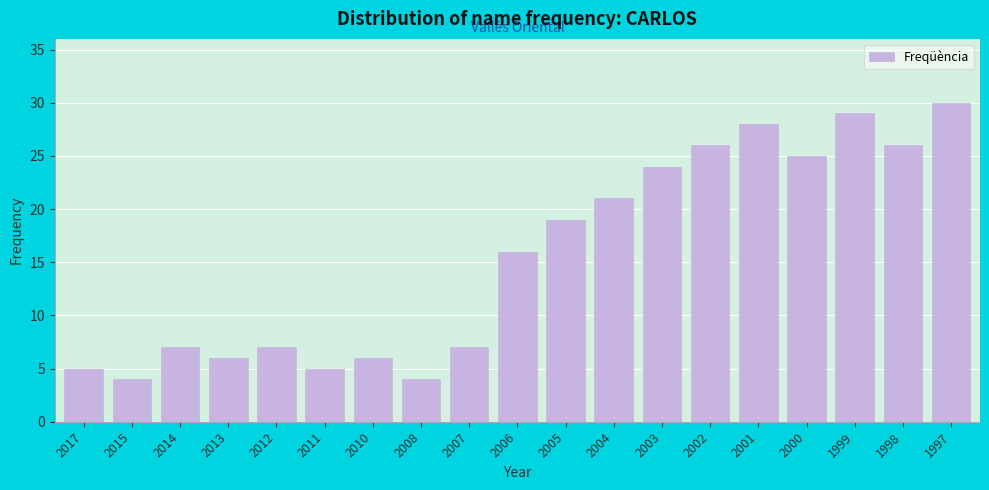

Reading left to right, extract all data points from this chart.

5	4	7	6	7	5	6	4	7	16	19	21	24	26	28	25	29	26	30